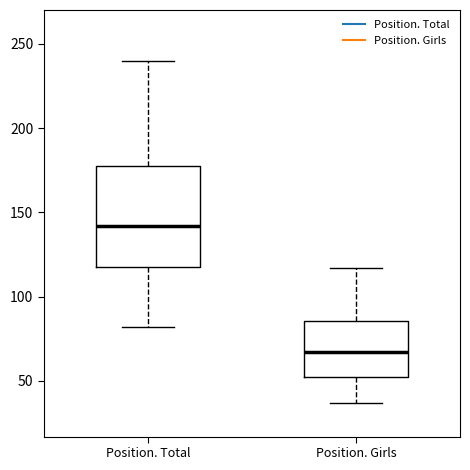

Comparing the boxes themselves (not the whiskers), which one is the tallest?

Position. Total